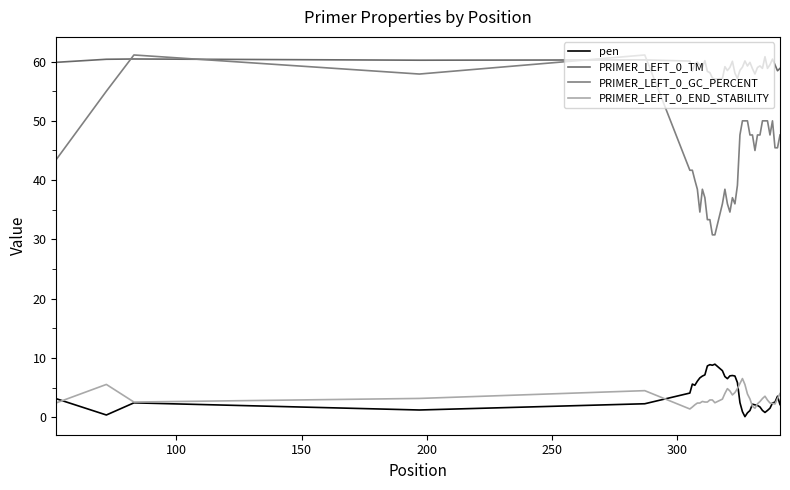

Reading left to right, extract all data points from this chart.

pen: 3.1	0.4	2.4	1.2	2.3	4.1	5.6	5.4	6.1	6.6	7.0	7.1	8.7	8.9	8.8	9.0	7.9	6.9	6.5	7.0	7.0	7.0	5.8	2.5	0.9	0.1	0.7	1.1	2.2	2.1	2.0	1.7	1.1	0.8	1.1	1.5	2.4	2.6	3.6	2.1
PRIMER_LEFT_0_TM: 59.9	60.4	60.4	60.2	60.3	60.1	58.4	59.6	59.9	59.4	59.0	60.1	58.3	58.1	57.2	57.0	57.1	59.1	58.5	59.0	60.0	58.0	57.2	58.5	59.1	60.1	59.3	59.9	58.8	57.9	59.0	59.3	58.9	60.8	58.9	59.5	60.4	59.4	58.4	58.9
PRIMER_LEFT_0_GC_PERCENT: 43.5	55.0	61.1	57.9	61.1	41.7	41.7	40.0	38.5	34.6	38.5	37.0	33.3	33.3	30.8	30.8	36.0	38.5	36.0	34.6	37.0	36.0	39.1	47.6	50.0	50.0	50.0	47.6	47.6	45.0	47.6	47.6	50.0	50.0	50.0	47.6	50.0	45.5	45.5	47.6
PRIMER_LEFT_0_END_STABILITY: 2.4	5.5	2.6	3.2	4.5	1.4	1.7	2.1	2.4	2.4	2.7	2.6	2.6	2.9	2.9	2.5	3.1	4.0	4.8	4.4	3.8	4.2	4.8	5.7	6.5	5.5	3.9	3.1	1.9	1.5	2.3	2.7	3.2	3.5	2.9	2.4	2.3	2.2	3.2	4.0